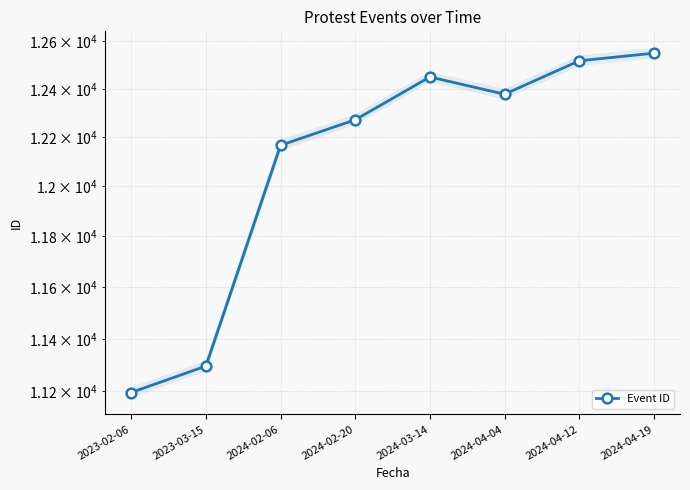

Where is the first local minimum?

2024-04-04